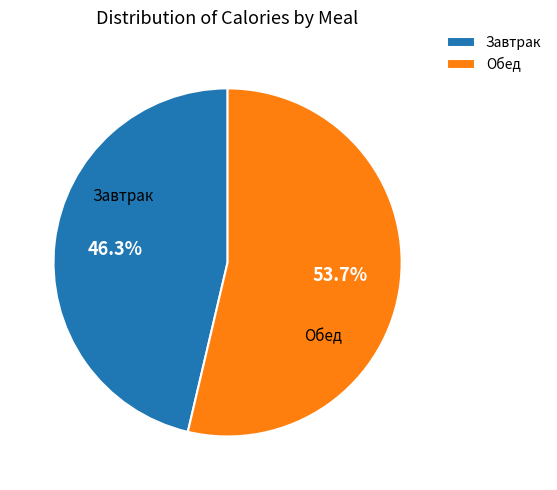

Rank the categories by value from lowest to highest.

Завтрак, Обед